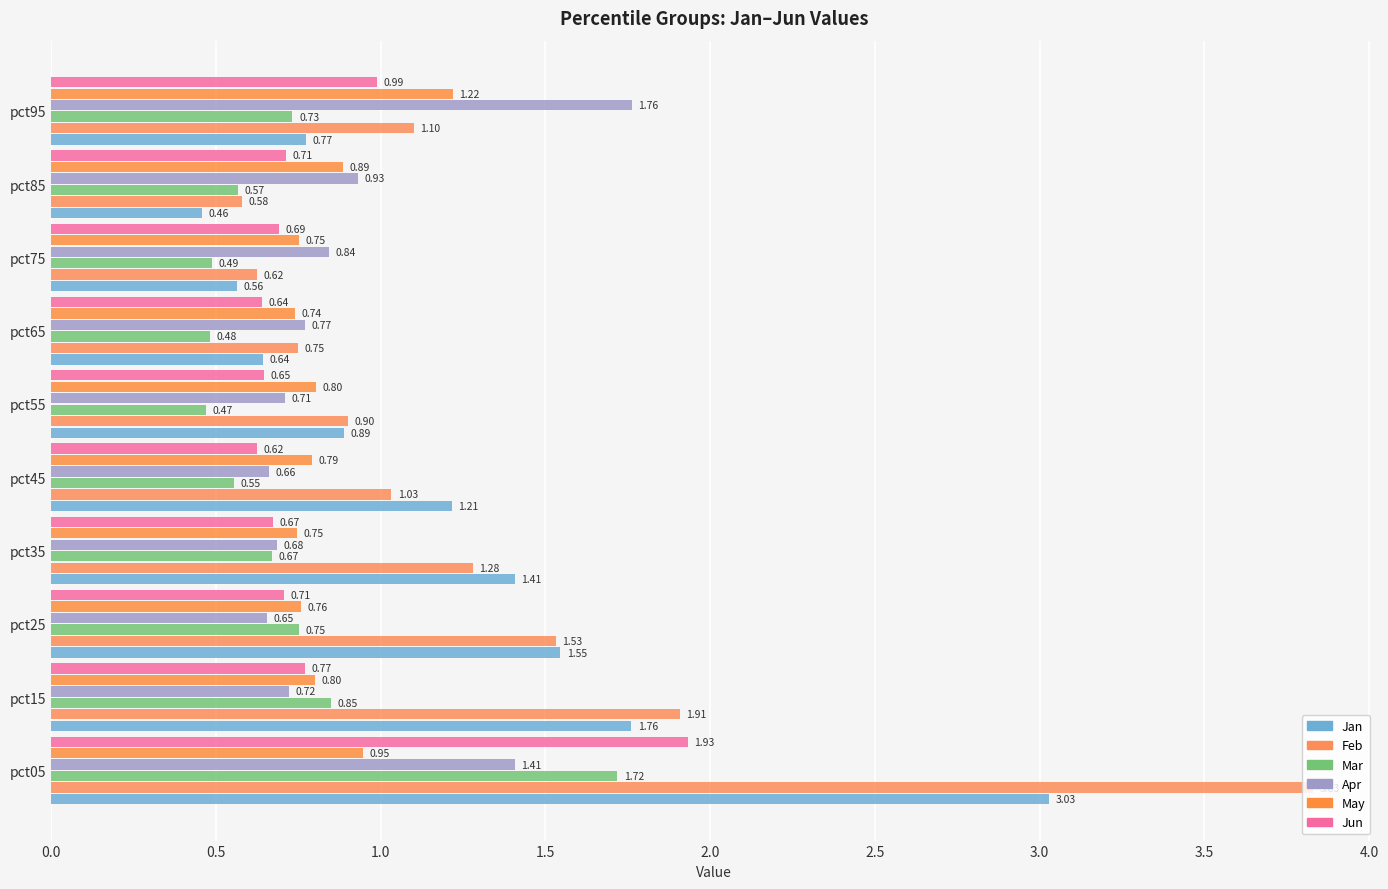

What is the smallest value displayed?

0.5